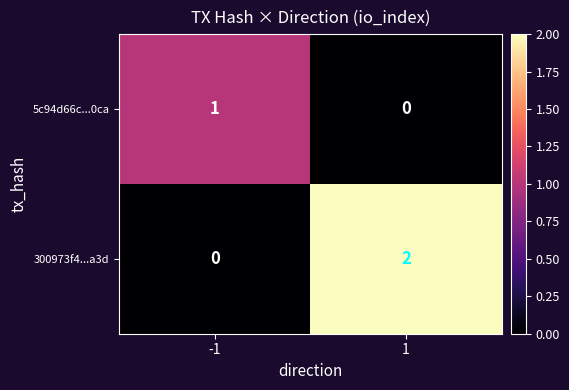

Which series changed the most between -1 and 1?

300973f4...a3d